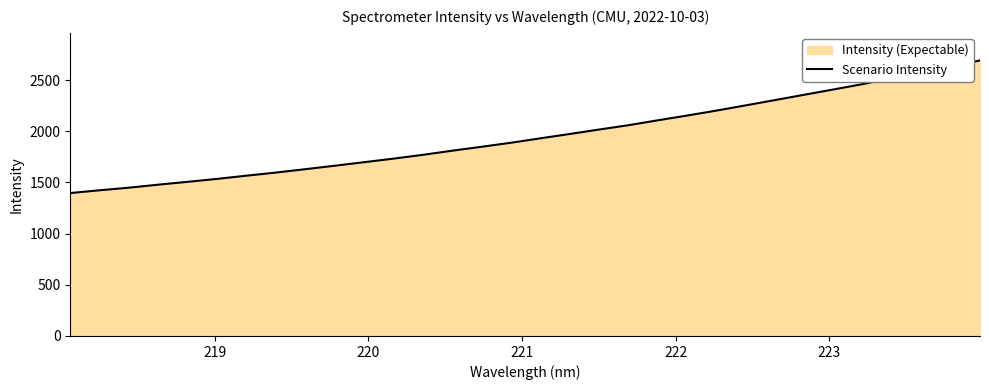

What is the greatest value displayed?

2692.8